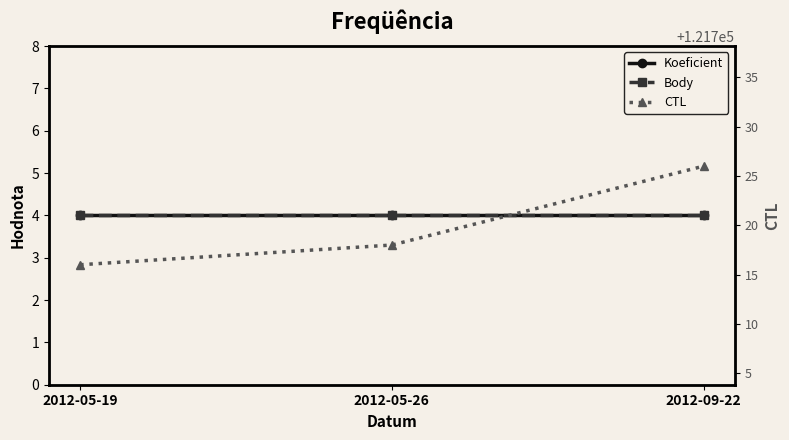

What is the sum of the Body values at 2012-05-19 and 2012-09-22?

8